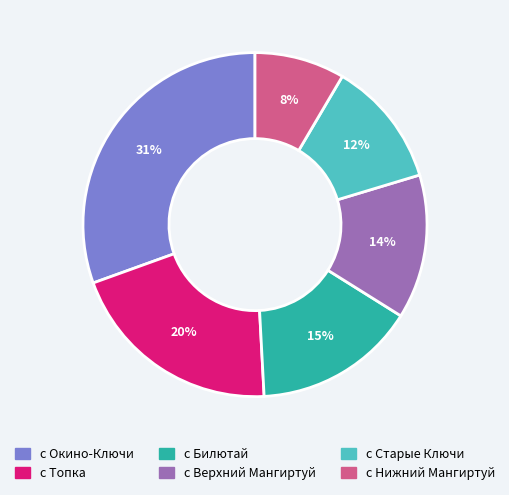

Count the number of slices in the pie.

6